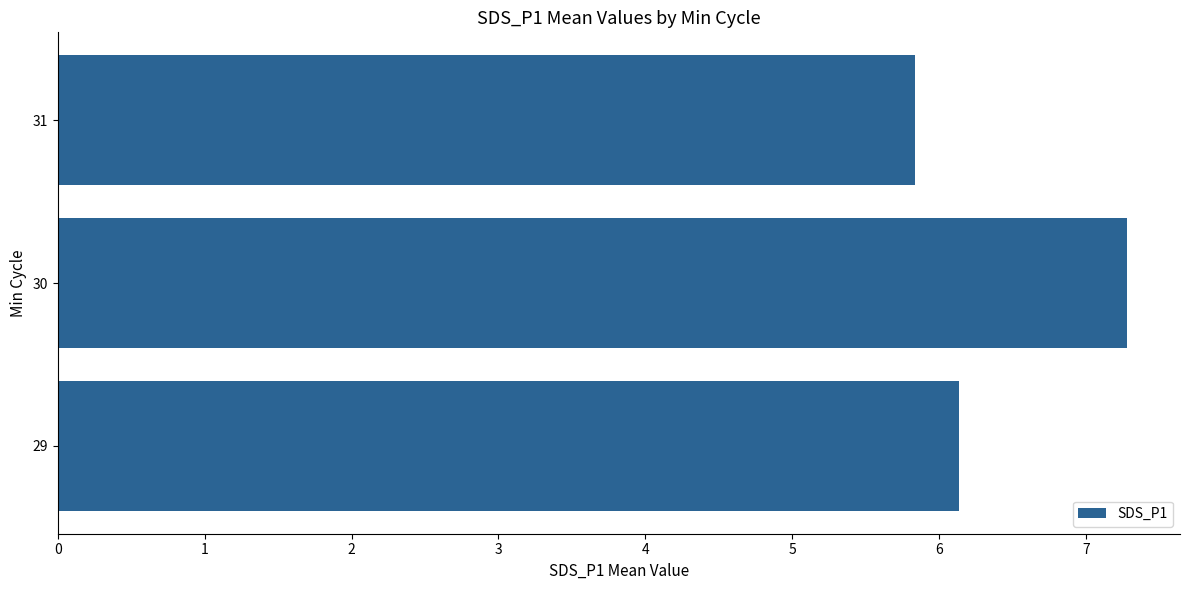

List the labels in order of value, largest first.

30, 29, 31